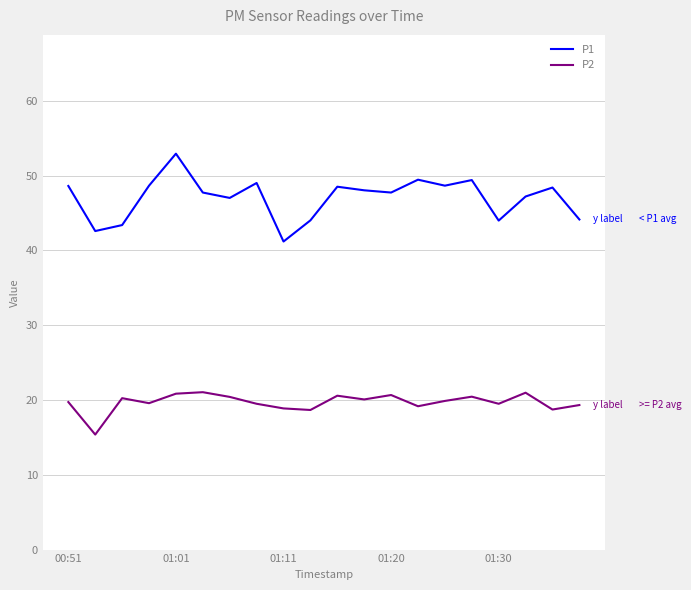

True or false: P1 and P2 intersect in this chart.

False